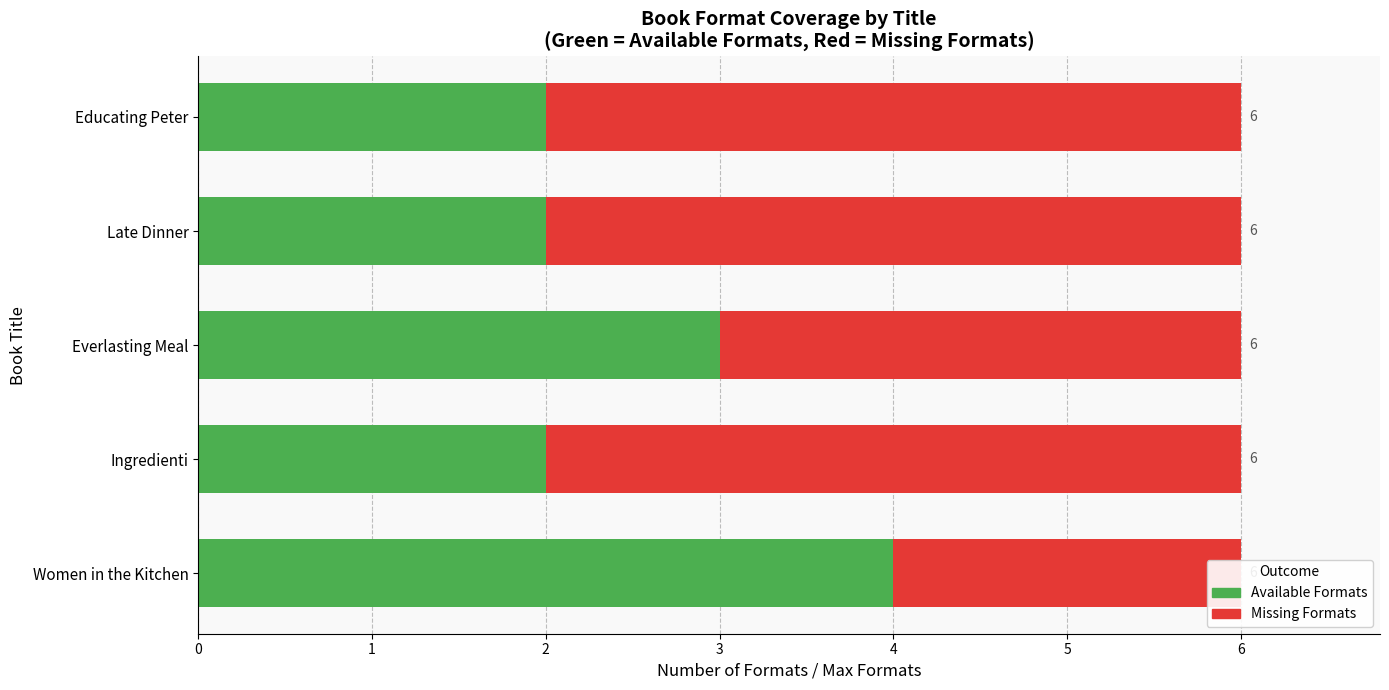

How many bars are there in total?

10